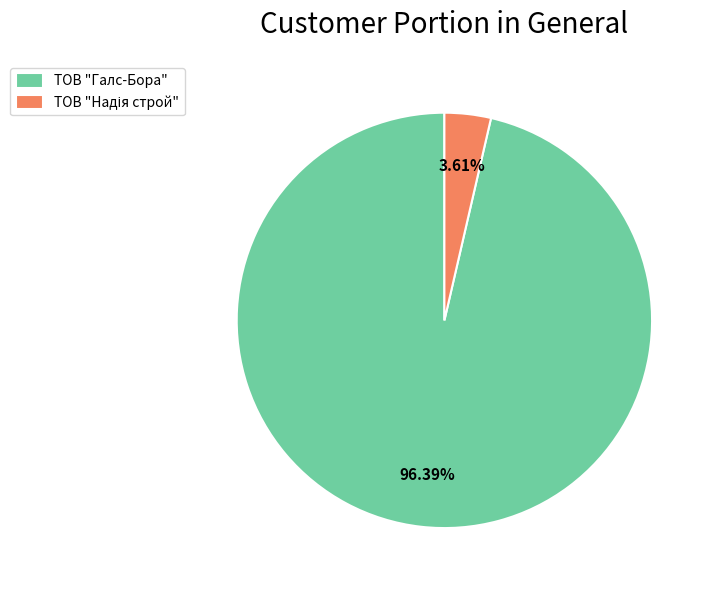

How many segments does this pie chart have?

2